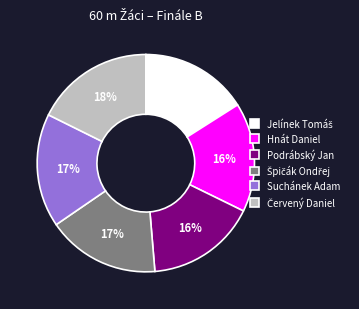

Is there a majority slice in this chart?

No